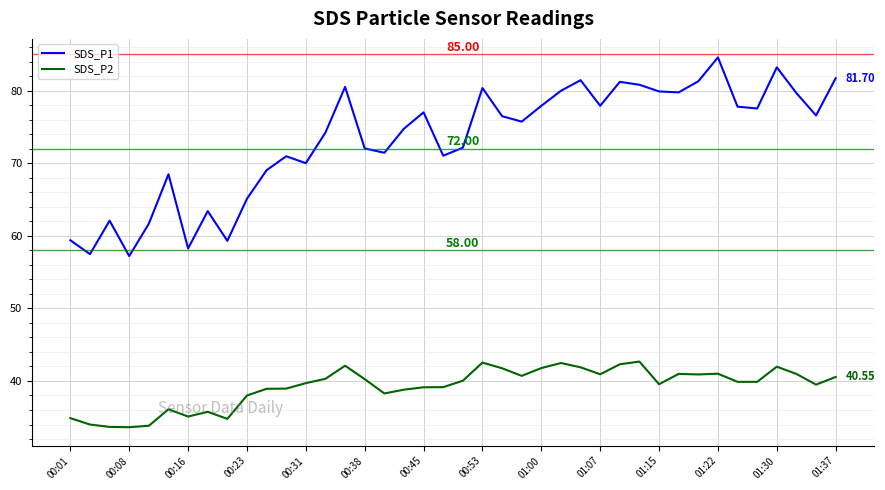

True or false: SDS_P2 and SDS_P1 intersect in this chart.

False